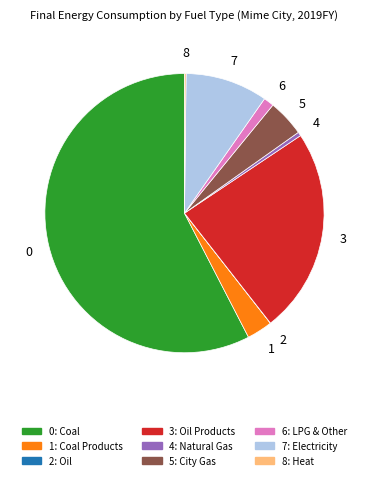

Does any single category account for the majority?

Yes